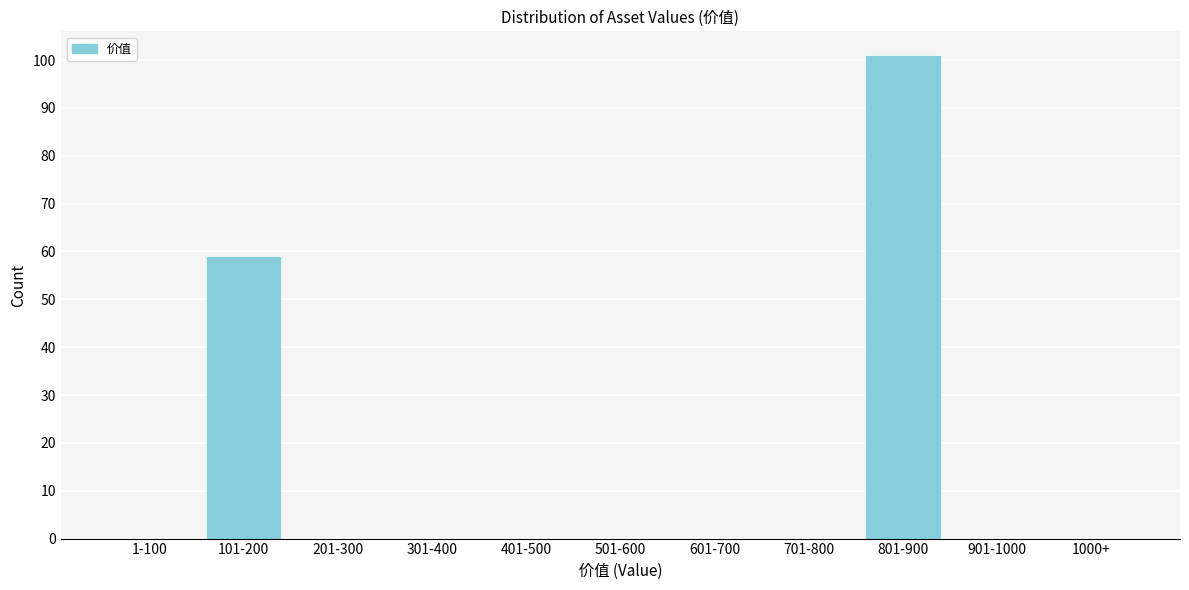

Reading left to right, extract all data points from this chart.

1-100=0	101-200=59	201-300=0	301-400=0	401-500=0	501-600=0	601-700=0	701-800=0	801-900=101	901-1000=0	1000+=0